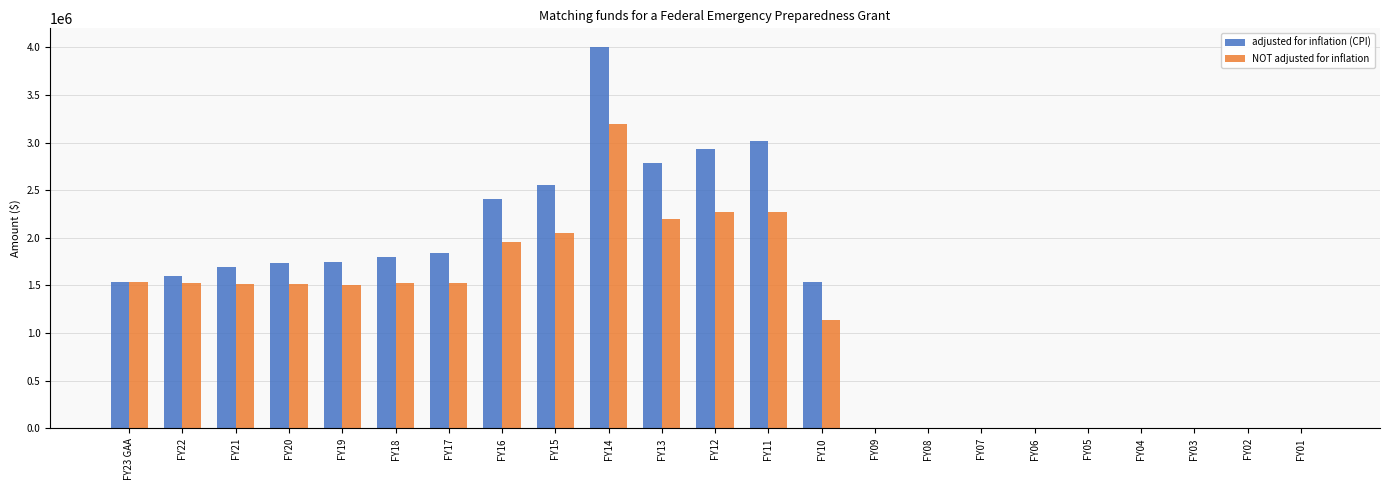

Between FY13 and FY05, which series saw the biggest shift?

adjusted for inflation (CPI)